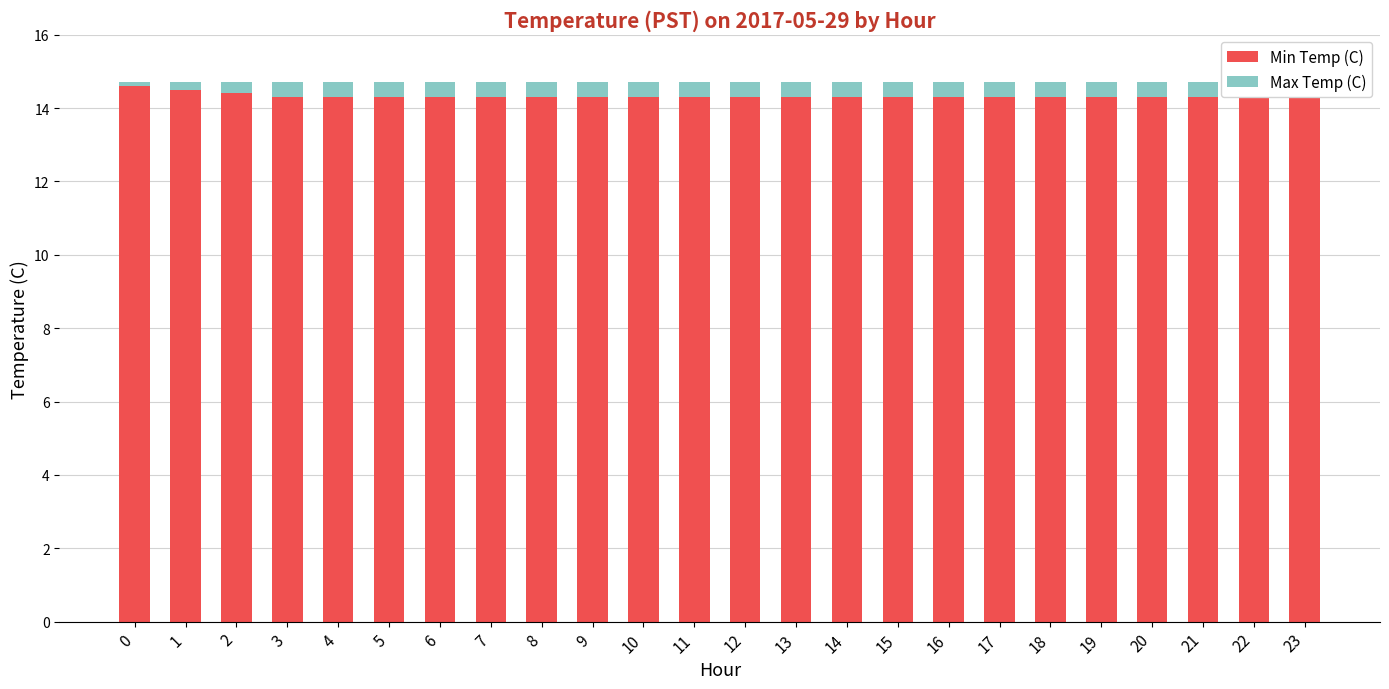

What is the value of the Max Temp (C) bar at the 24th from the left?

0.4